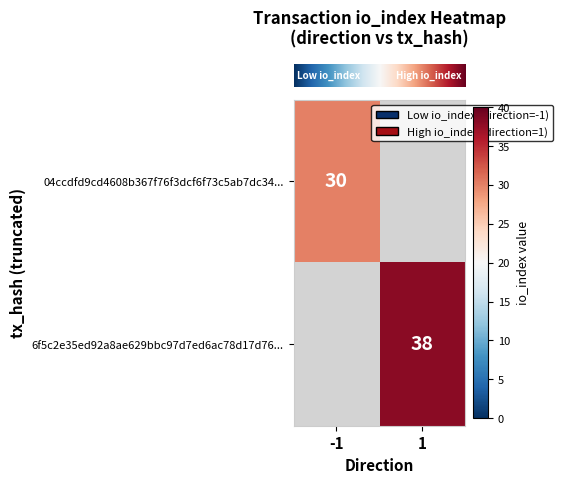

What is the minimum value shown in the chart?

30.0